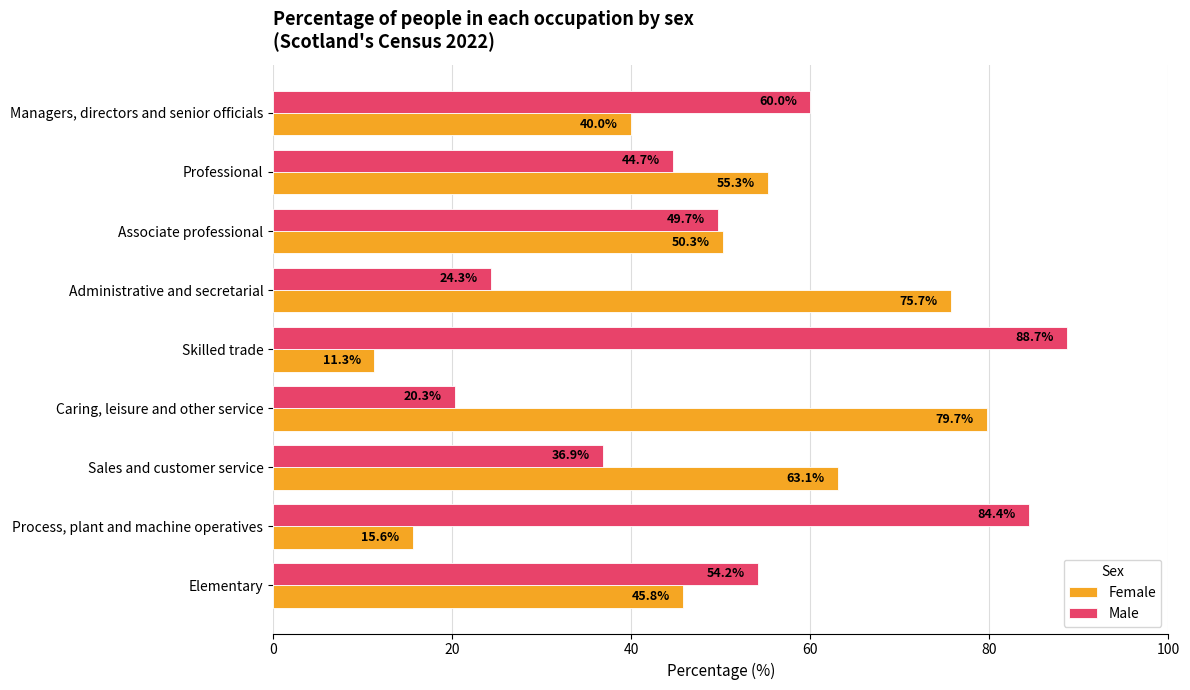

At which category does the chart reach its minimum across all series?

Skilled trade